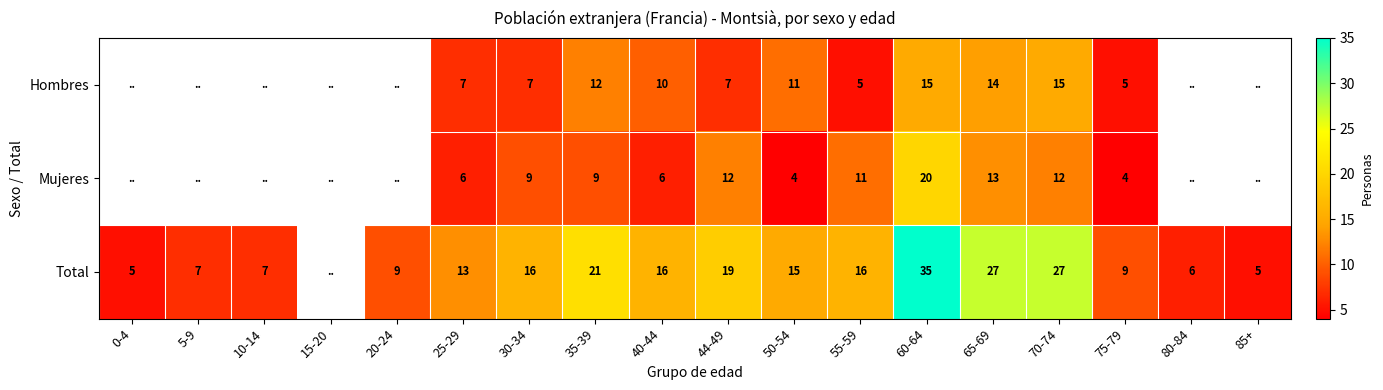

True or false: Mujeres has a value of 6 at 25-29.

True